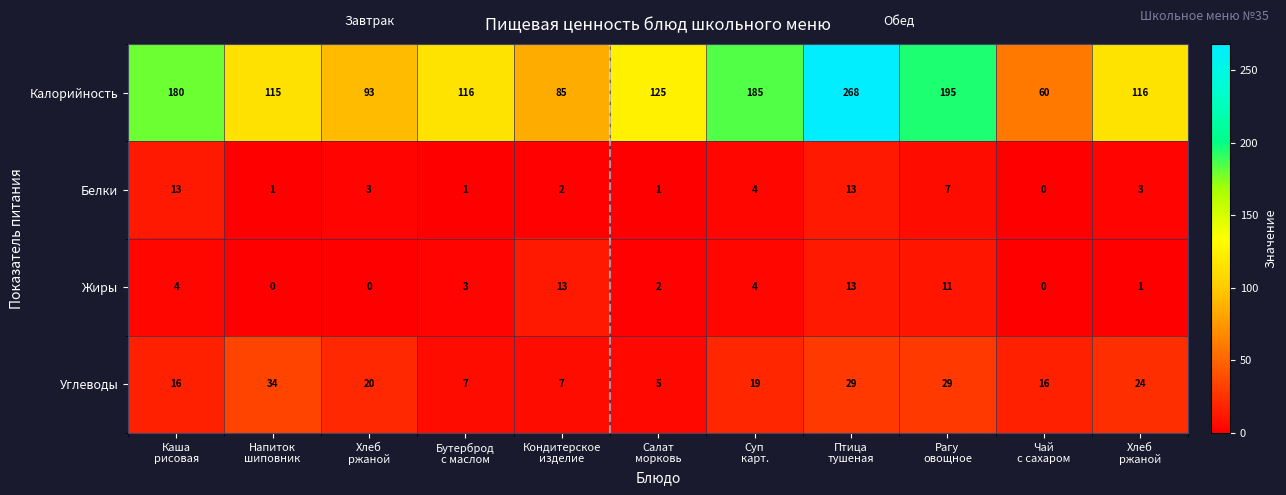

What is the maximum value shown in the chart?

268